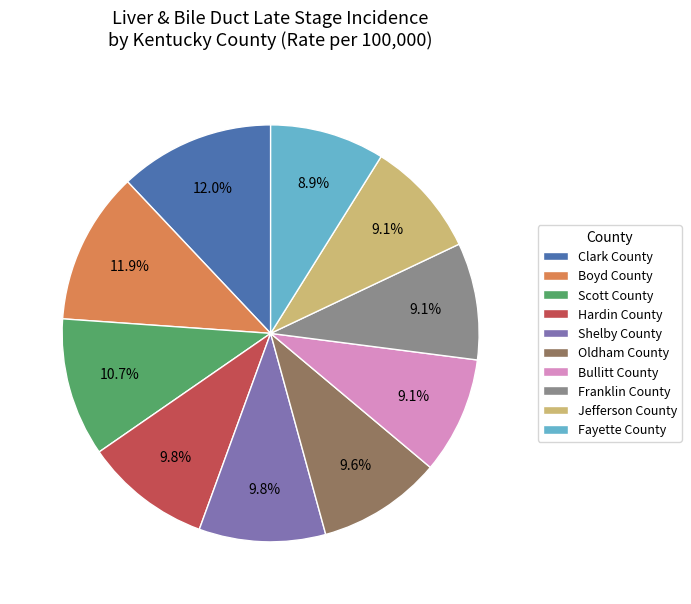

To the nearest percent, what is the difference between the largest and smallest slice percentages?

3%